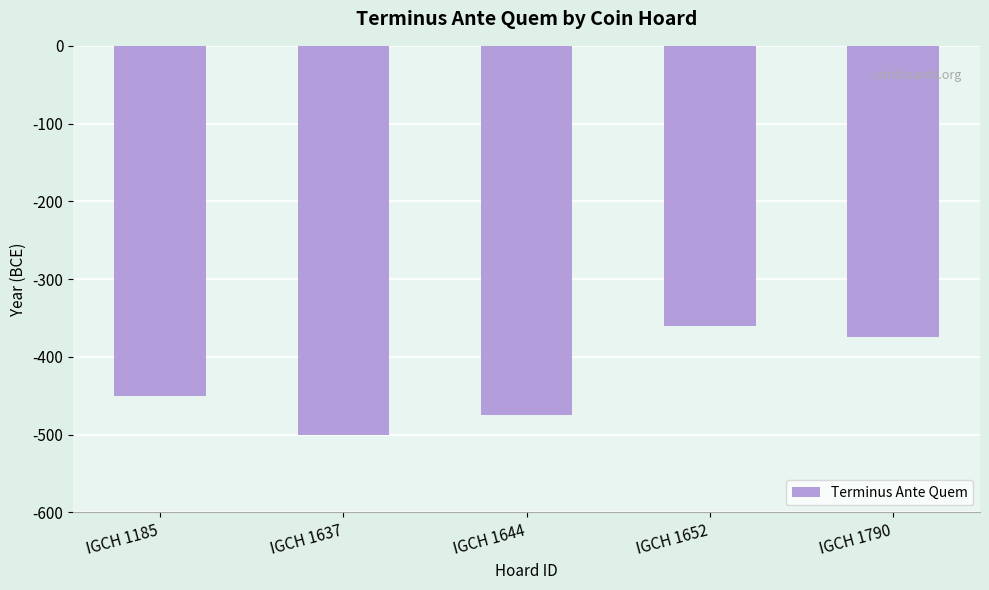

What is the average value?

-432